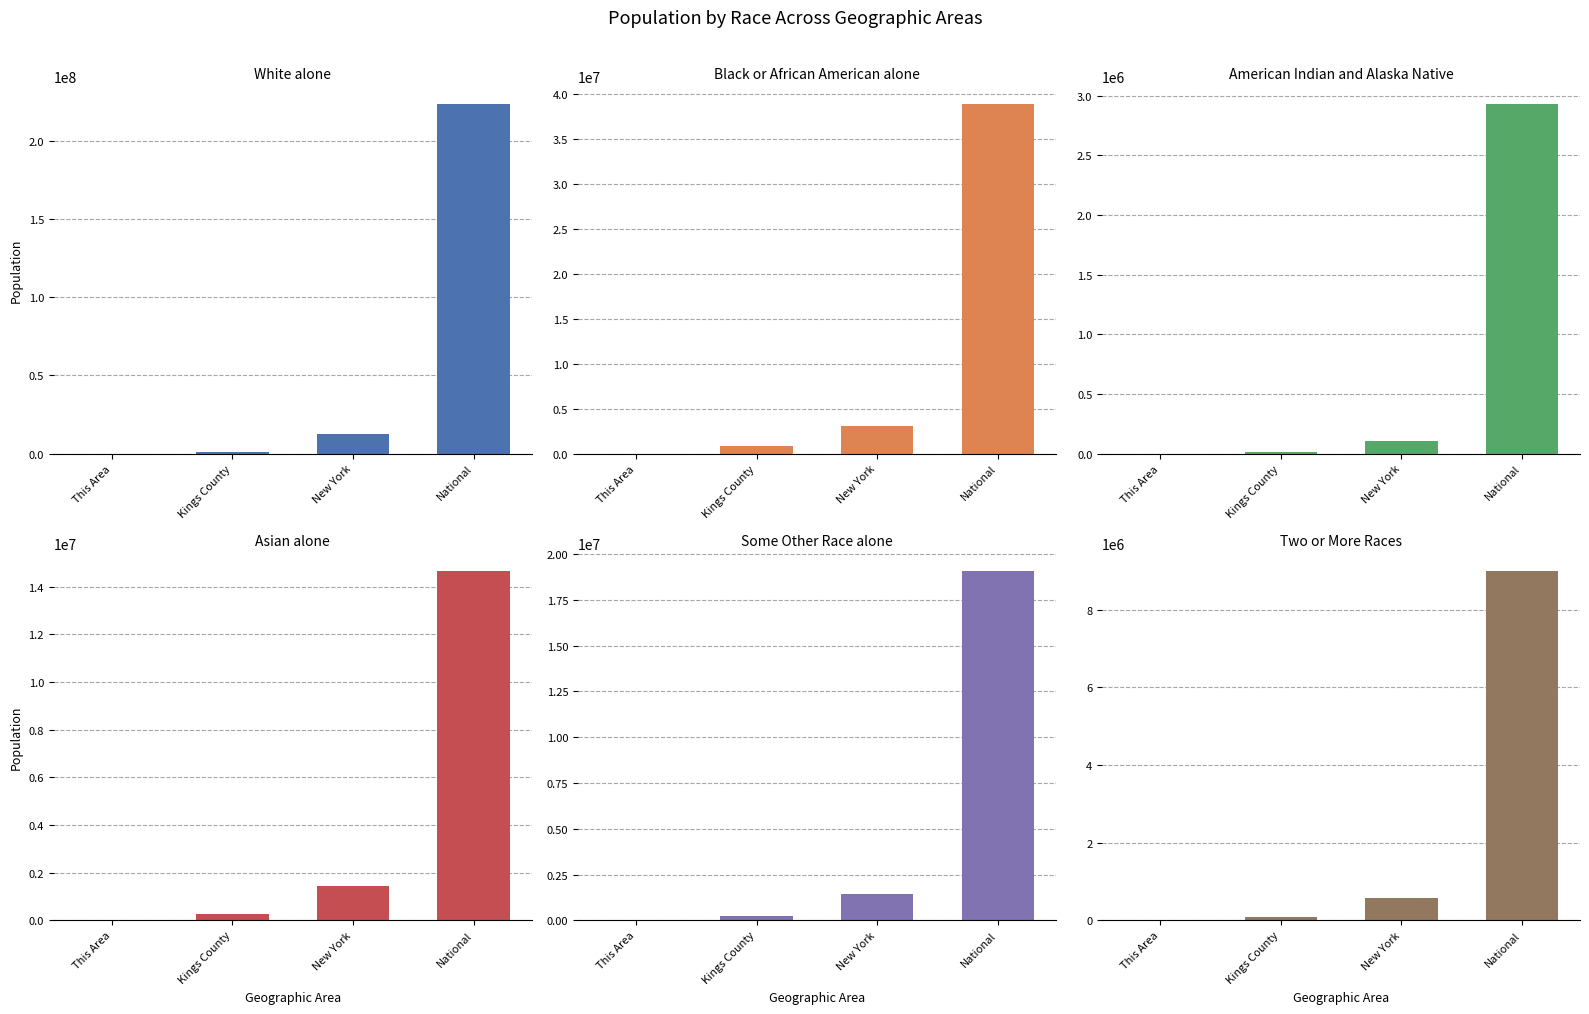

Which category has the highest value in the Some Other Race alone series?

National